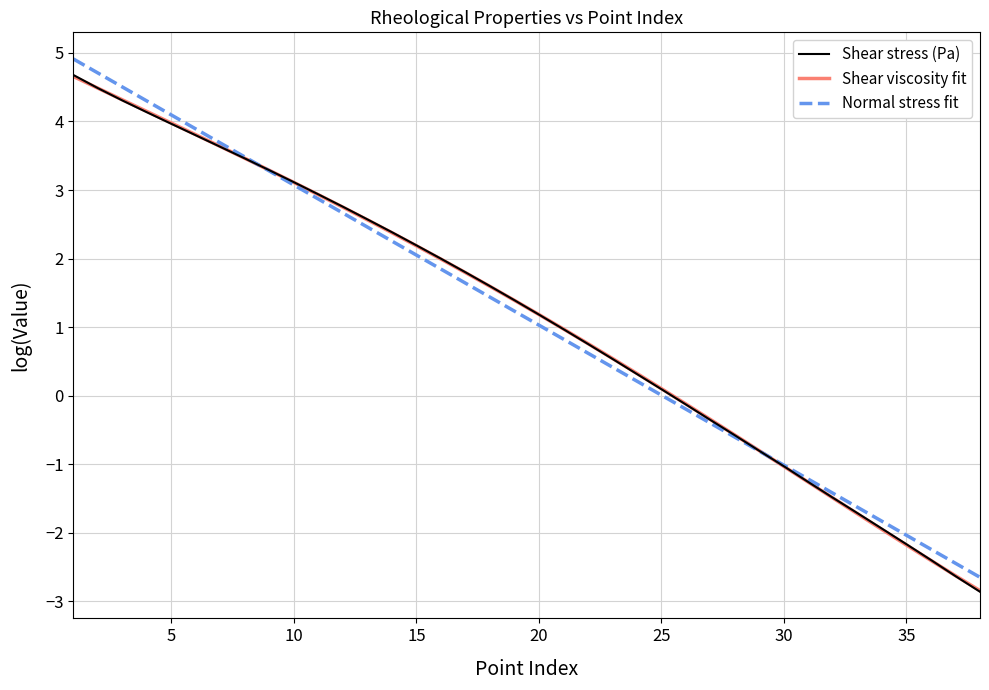

What is the difference between the second highest and minimum values in the Shear viscosity fit series?

7.3